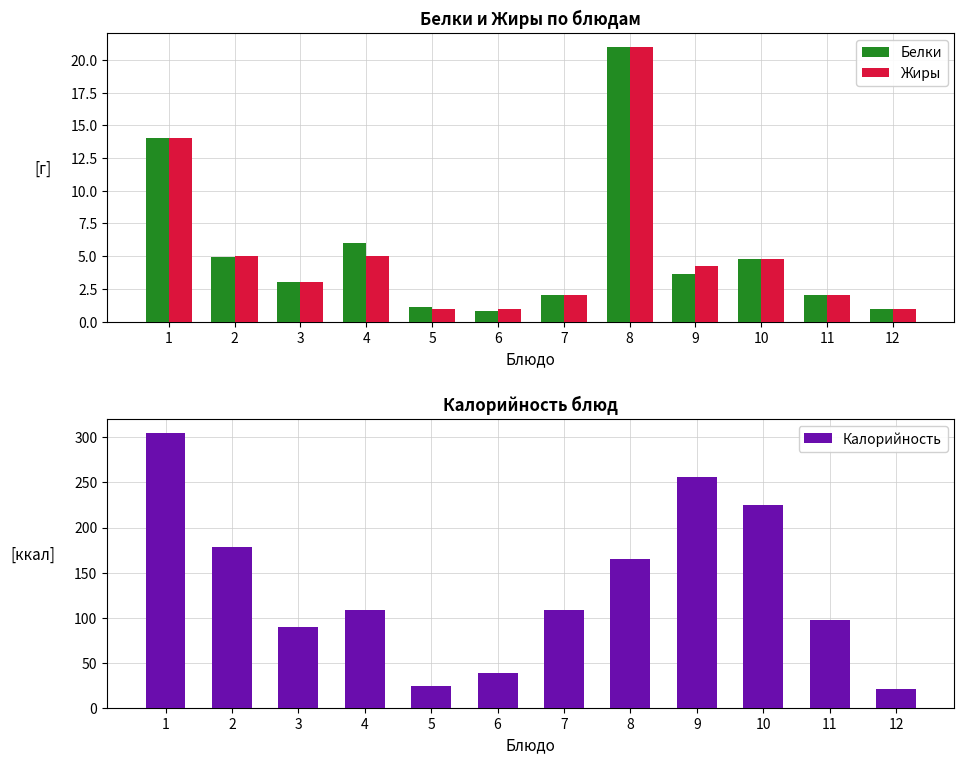

What is the total value across all series at 2?

187.9